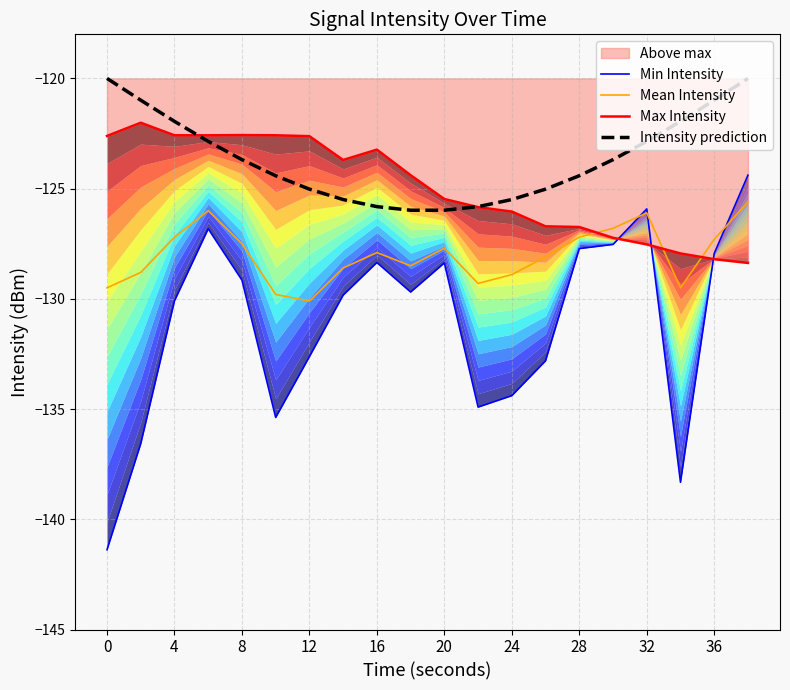

What is the difference between the maximum and minimum values in the Max Intensity series?

6.4